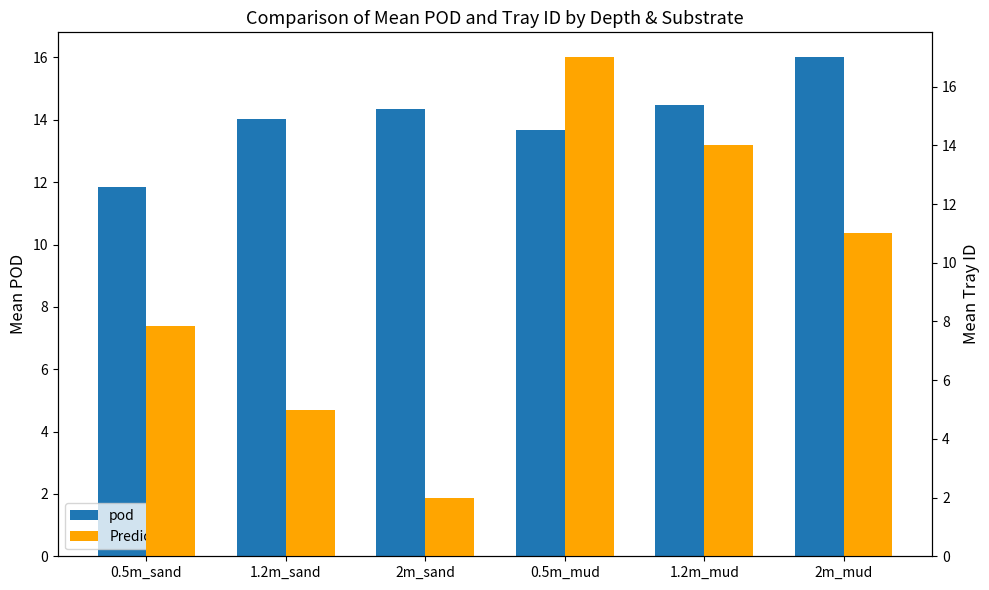

Rank the categories by Predicted value from highest to lowest.

0.5m_mud, 1.2m_mud, 2m_mud, 0.5m_sand, 1.2m_sand, 2m_sand